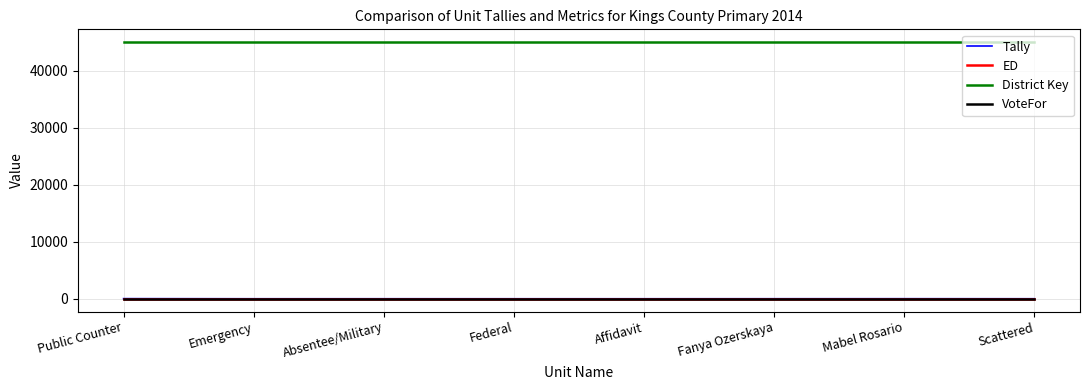

What is the maximum value shown in the chart?

45025